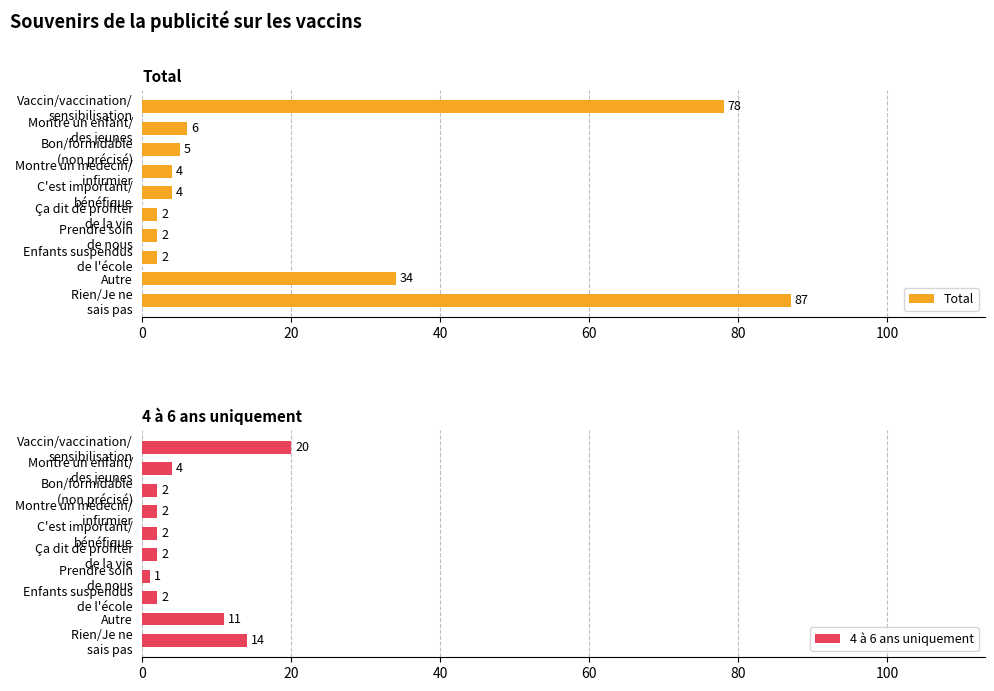

What is the value of the 4 à 6 ans uniquement bar at the 8th from the left?

2